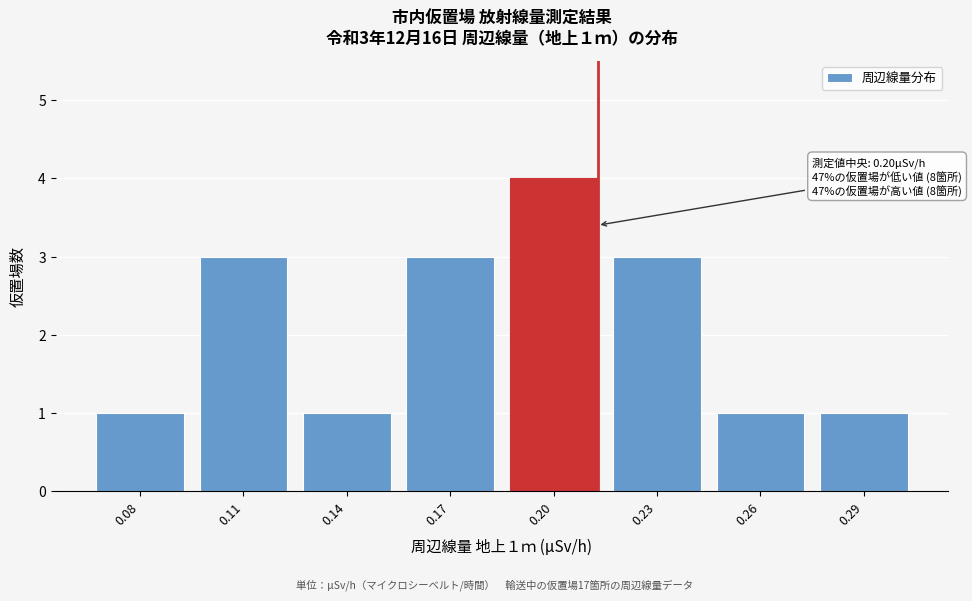

Reading left to right, transcribe all the data shown in this chart.

1	3	1	3	4	3	1	1